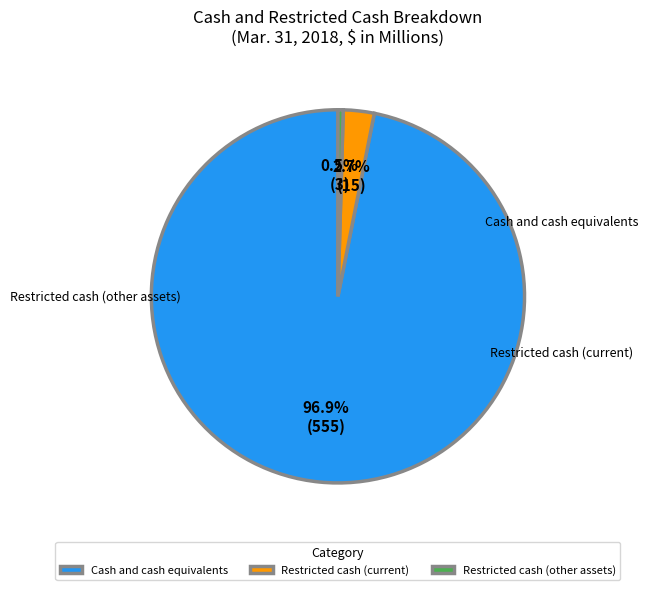

To the nearest percent, what is the combined percentage of Restricted cash (other assets) and Restricted cash (current)?

3%